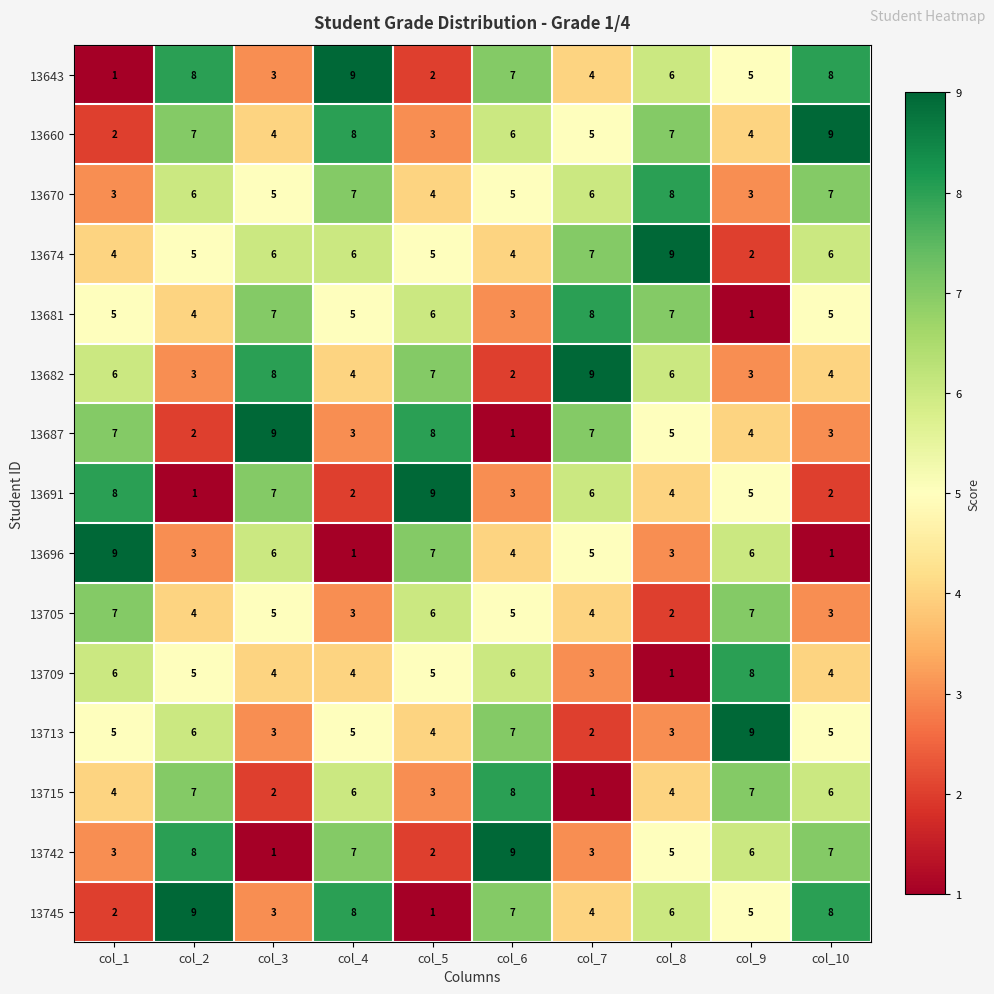

True or false: 13709 has a value of 5 at col_2.

True